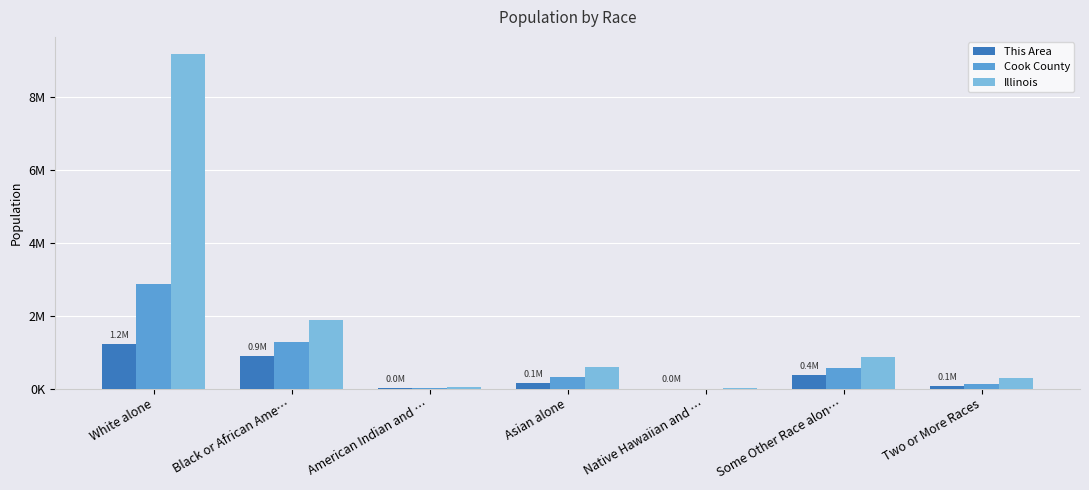

The value of Cook County at Asian alone is 449605. True or false?

False